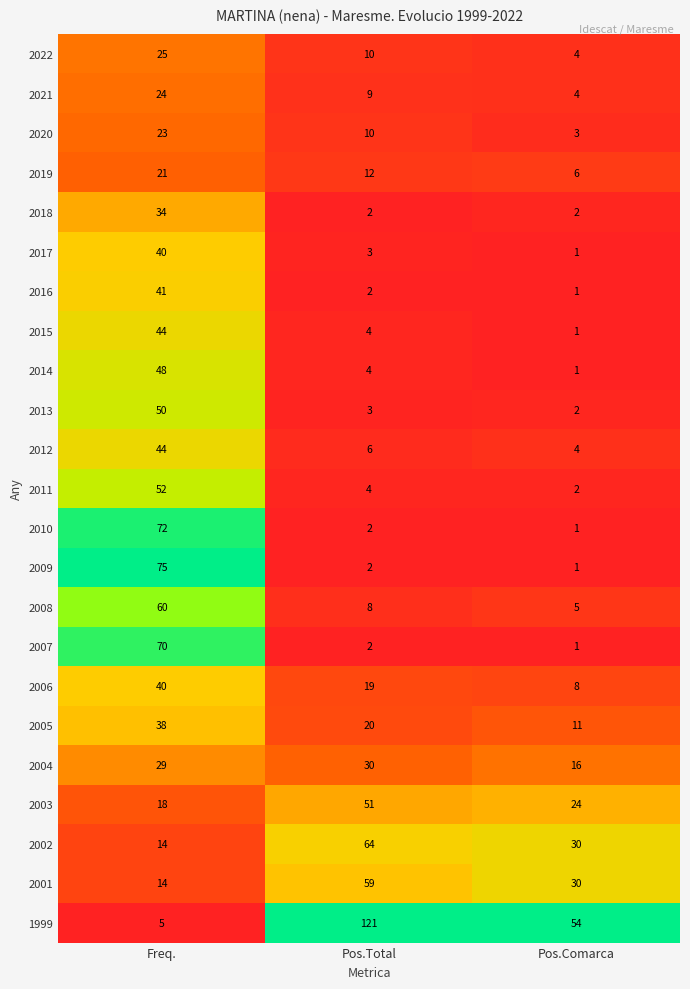

Which series has the largest total across all categories?

1999